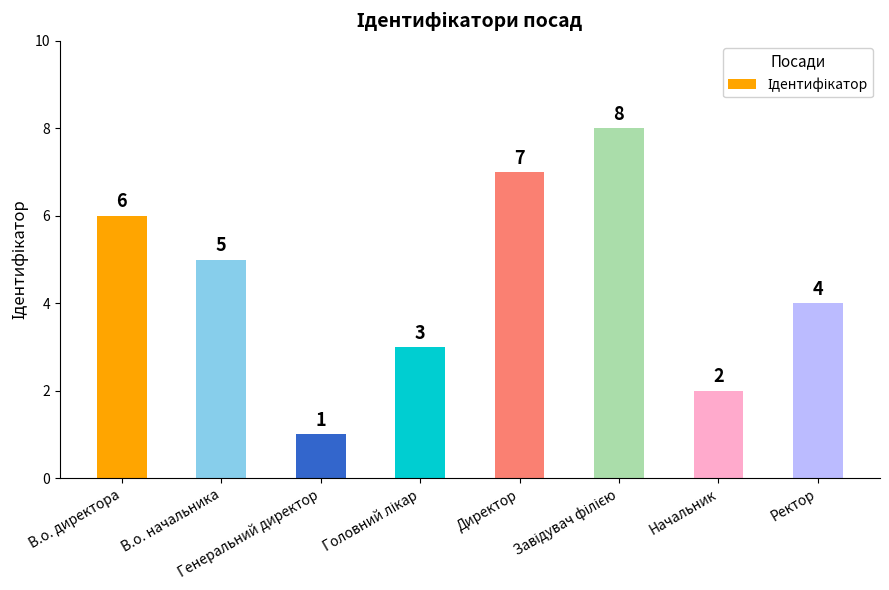

What is the sum of all values?

36